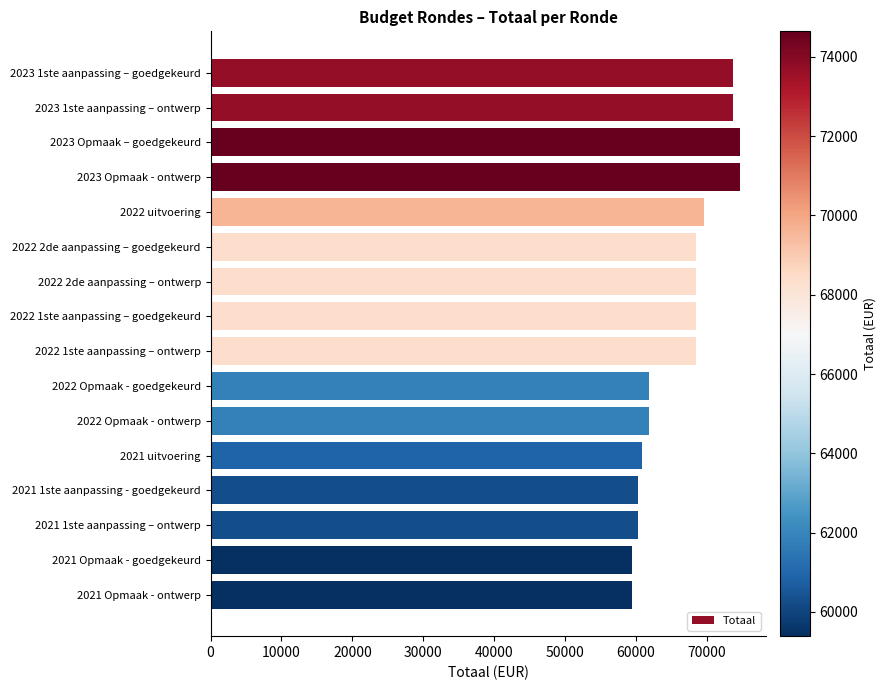

What is the label of the 8th bar from the top?

2022 1ste aanpassing – goedgekeurd